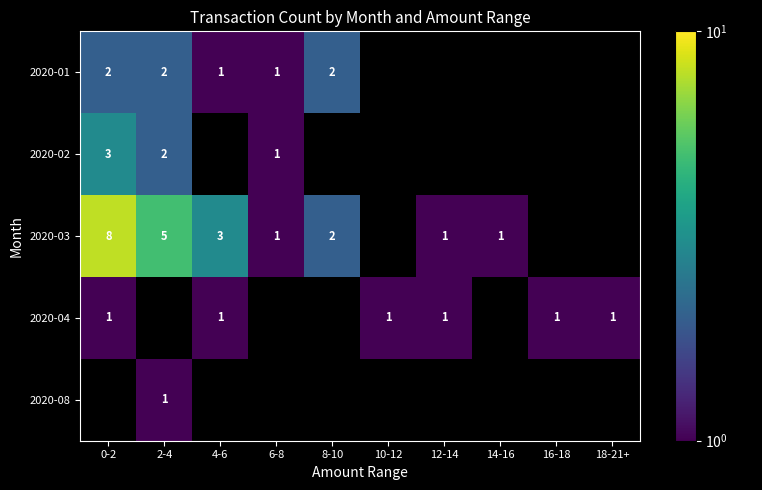

How many categories are shown in the chart?

10